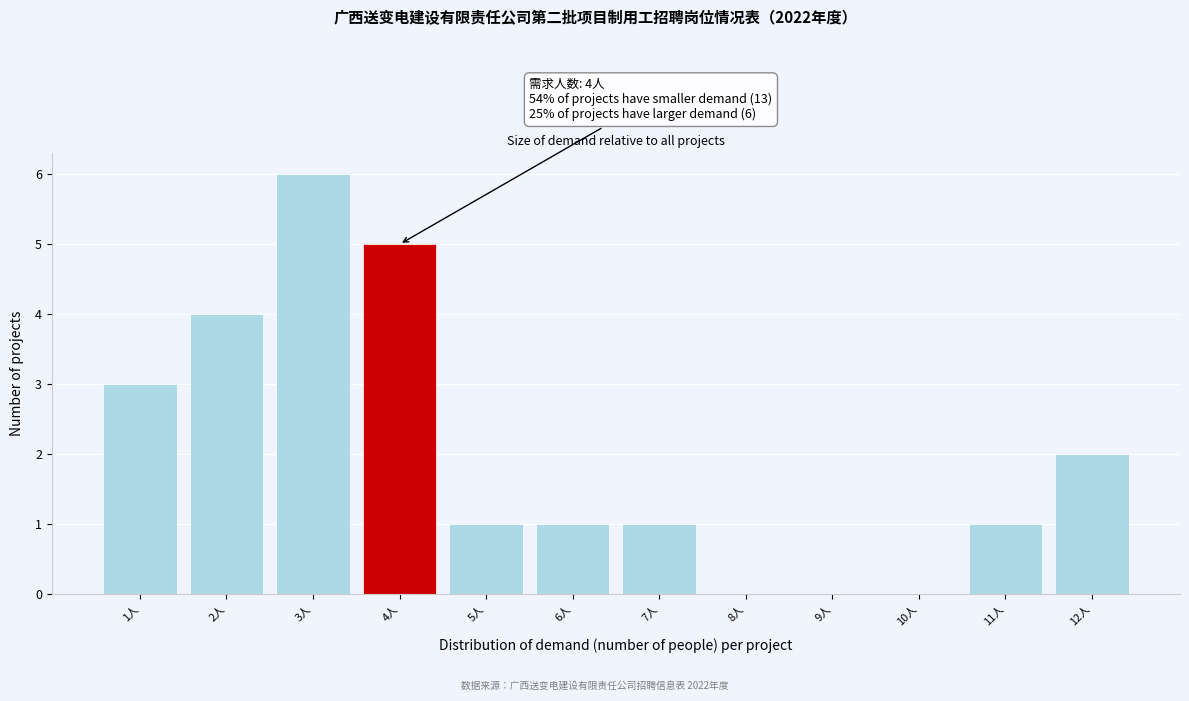

Over which range of the x-axis is the bar tallest?

2.5 to 3.5